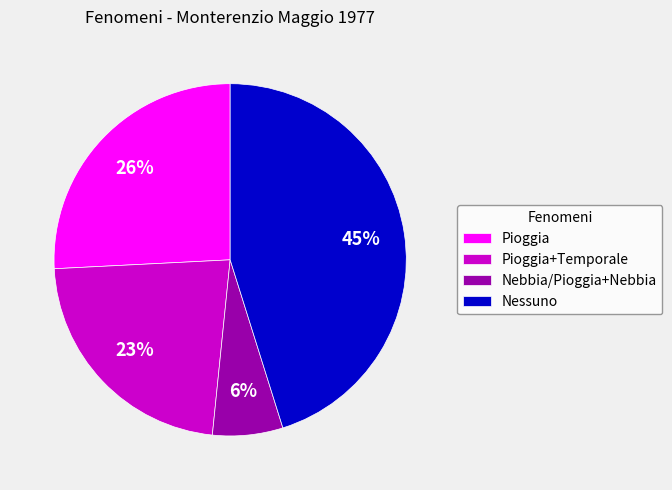

To the nearest percent, what is the difference between the largest and smallest slice percentages?

39%